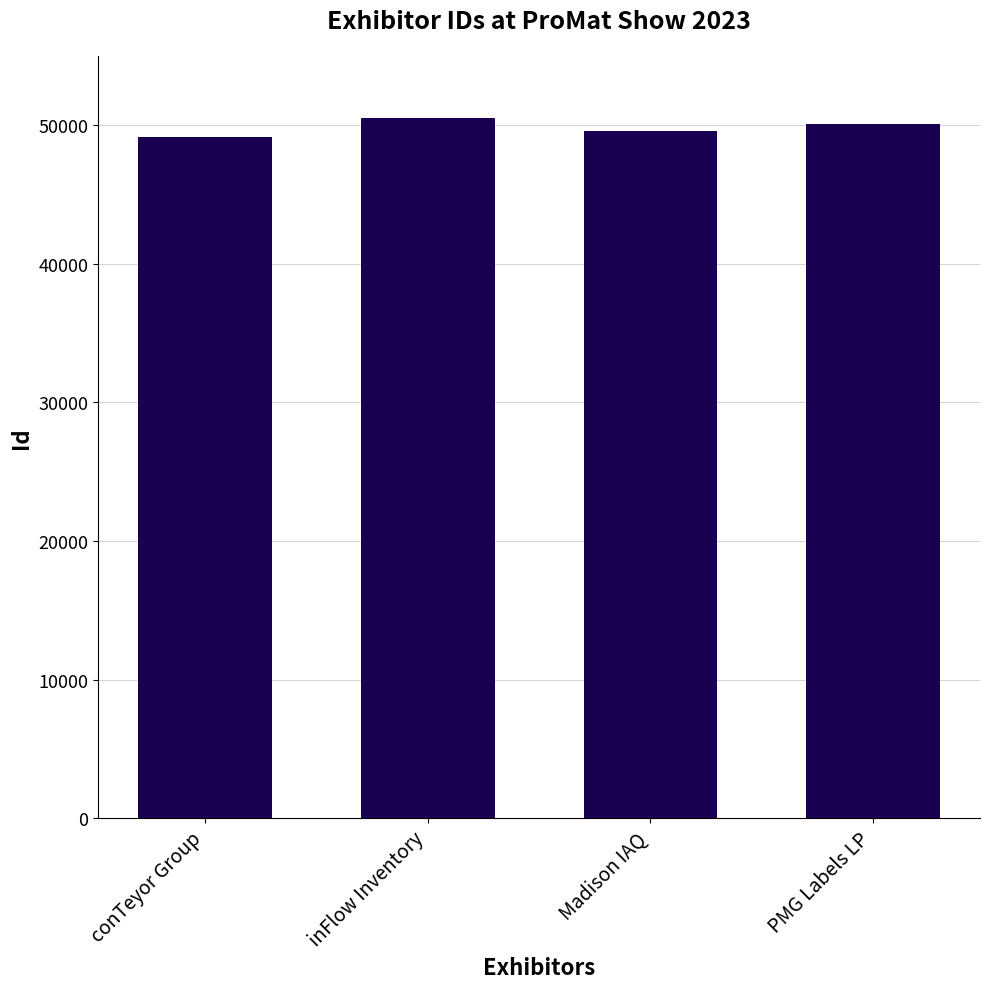

What is the label of the 4th bar from the left?

PMG Labels LP